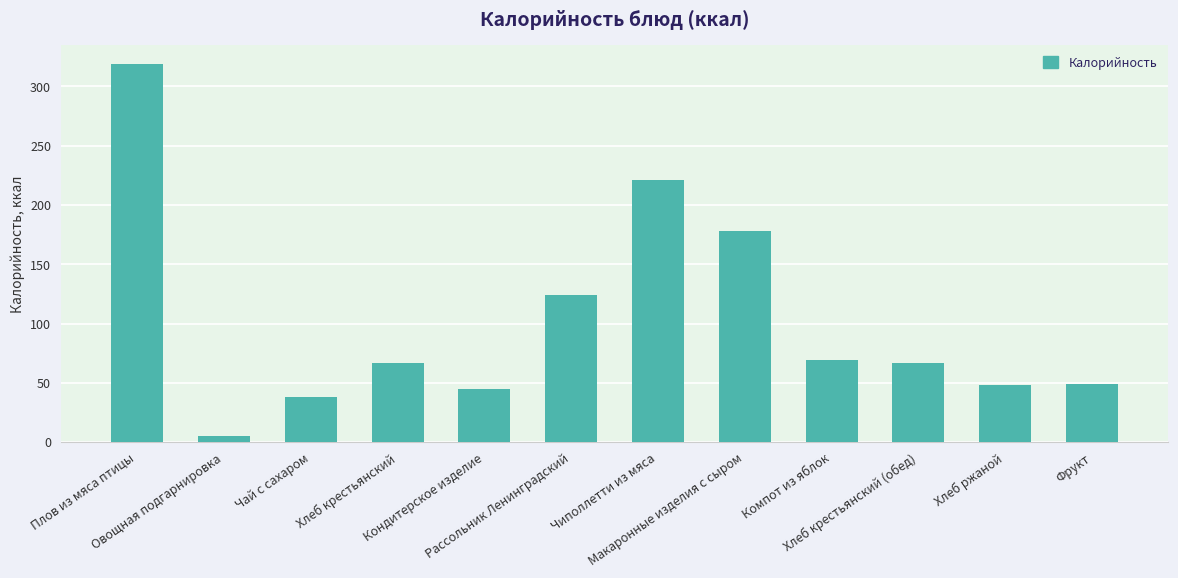

Which category has the highest value across all series?

Плов из мяса птицы